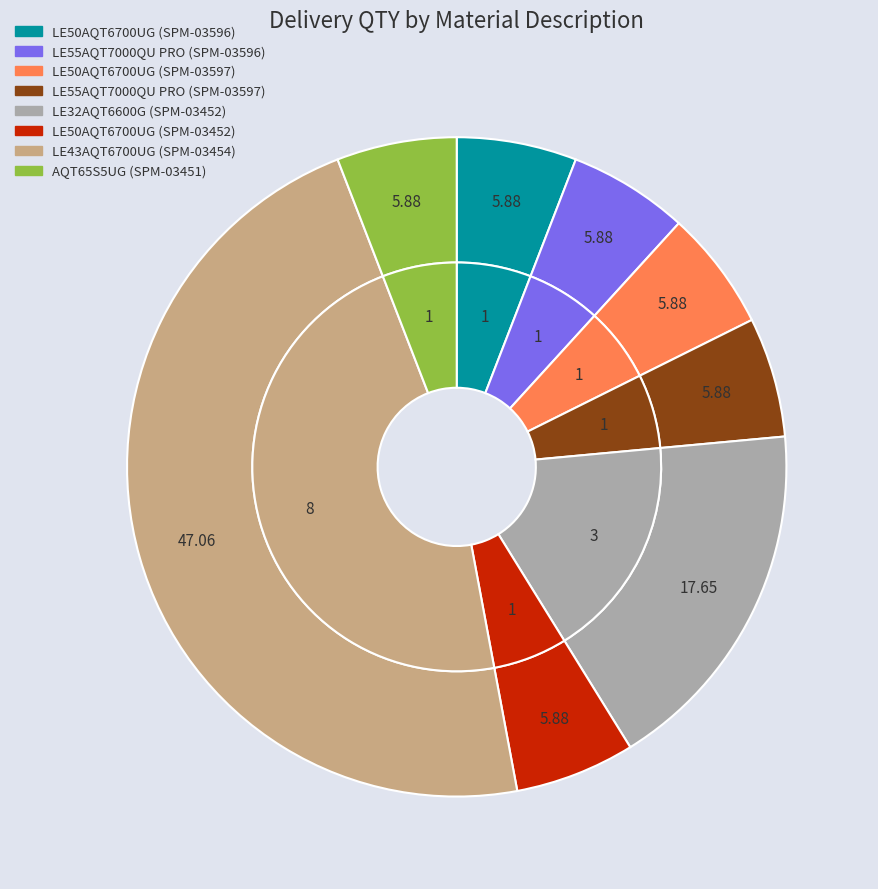

What percentage is the LE55AQT7000QU PRO (SPM-03597) slice, to the nearest percent?

6%